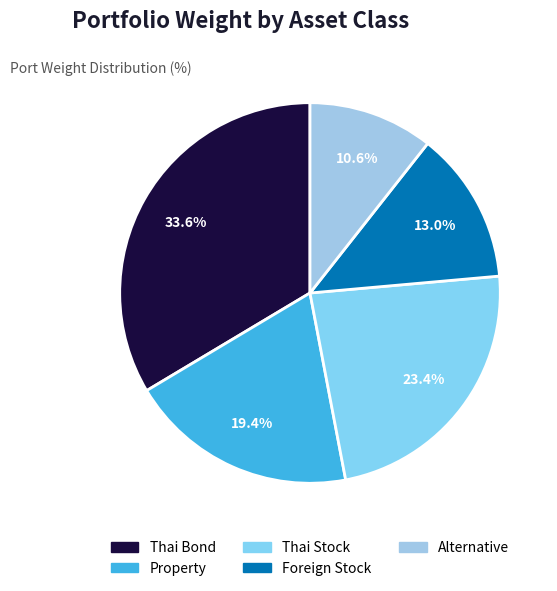

To the nearest percent, what is the combined percentage of Thai Bond and Property?

53%